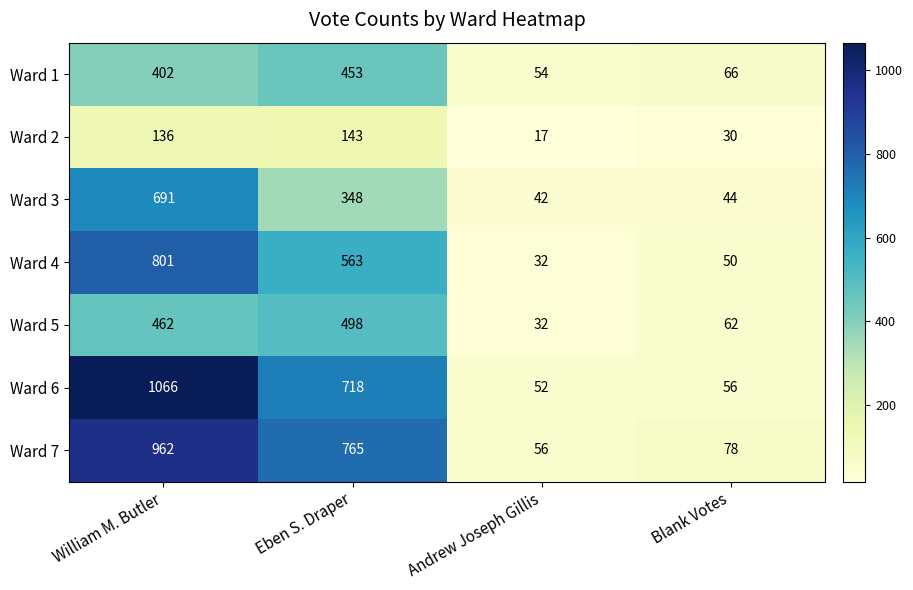

At Eben S. Draper, list the series in order from smallest to largest.

Ward 2, Ward 3, Ward 1, Ward 5, Ward 4, Ward 6, Ward 7